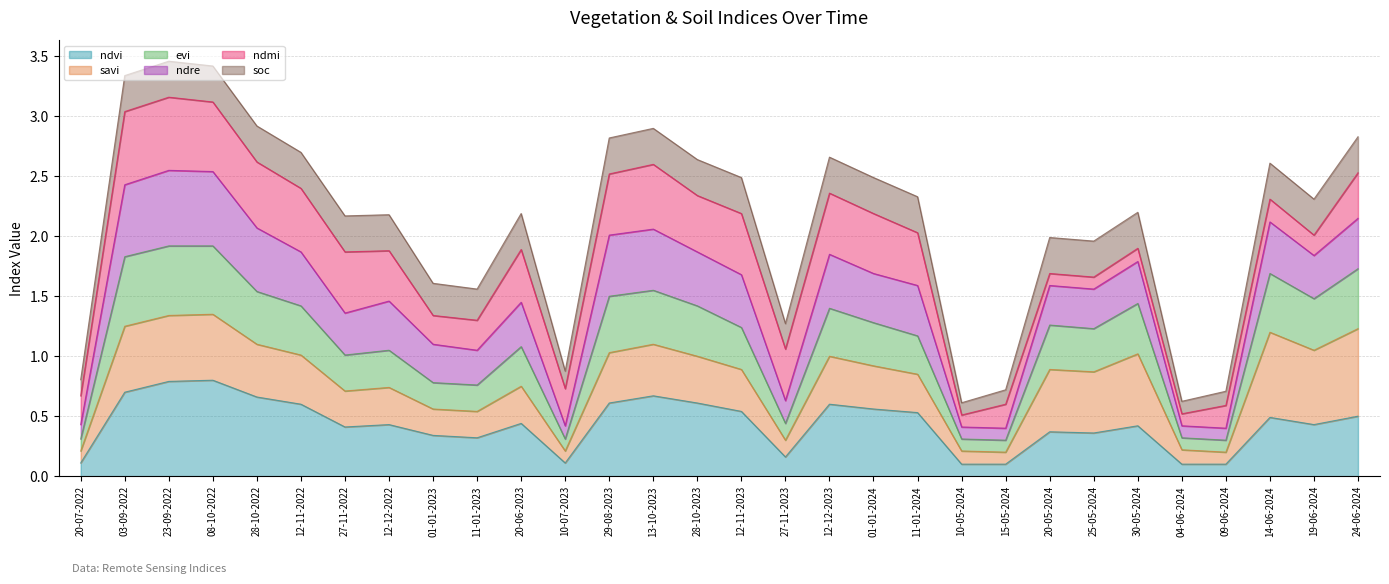

What is the label of the 20th point from the right?

20-06-2023